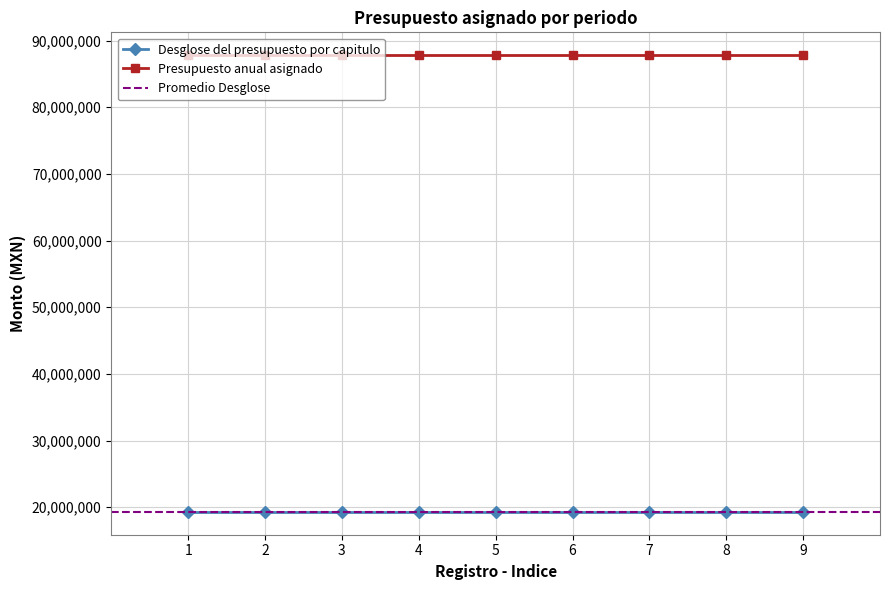

What is the value of the Presupuesto anual asignado point at the 7th from the left?

87802872.4